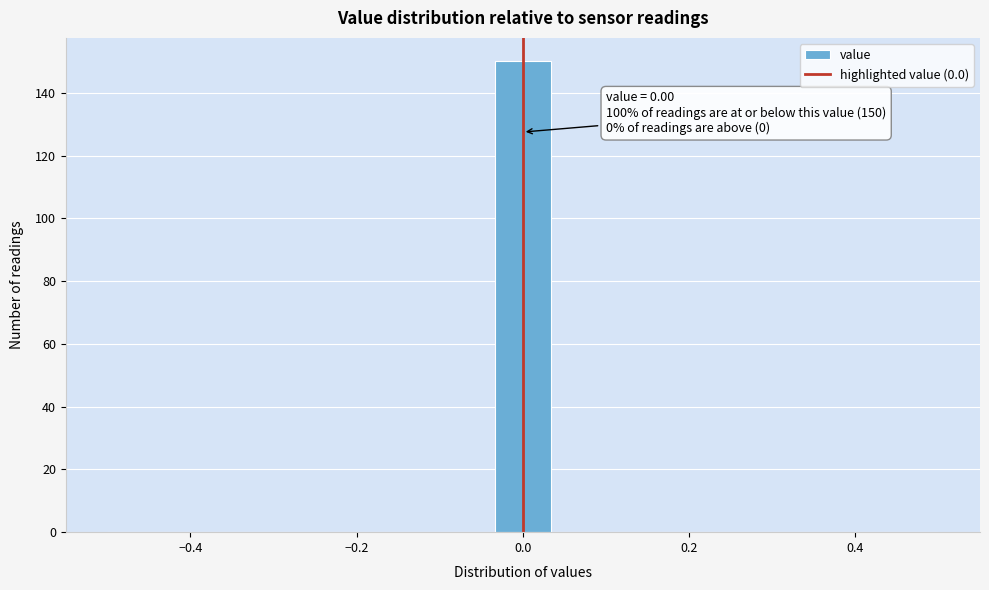

Read against the x-axis, roughly where is the centre of the tallest bar?

0.00